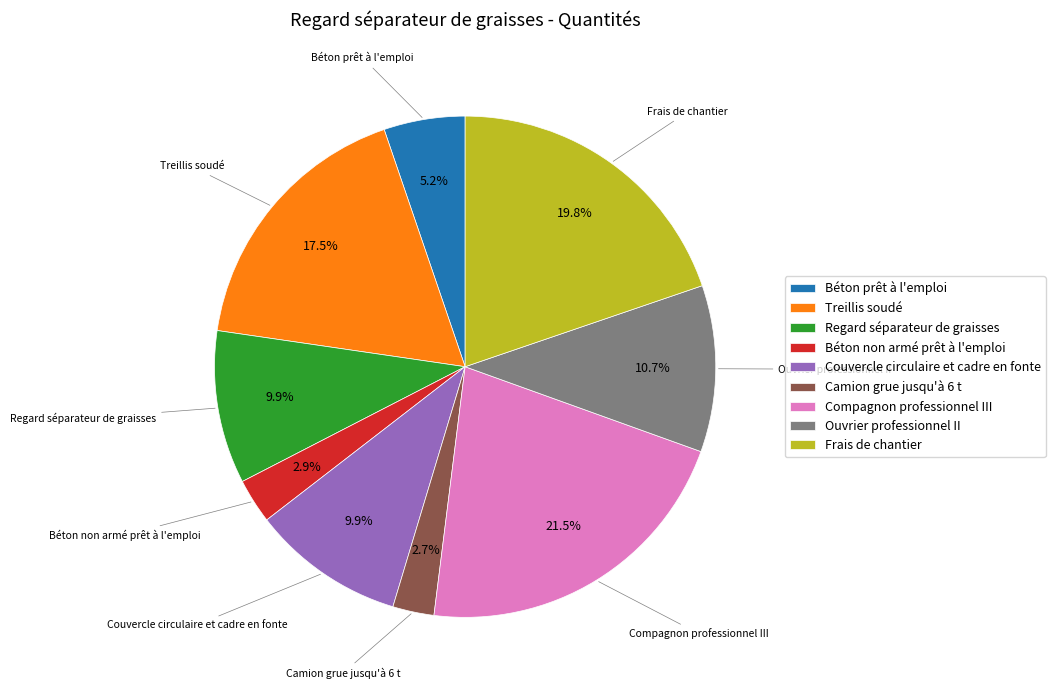

True or false: Camion grue jusqu'à 6 t accounts for 3% of the total.

True